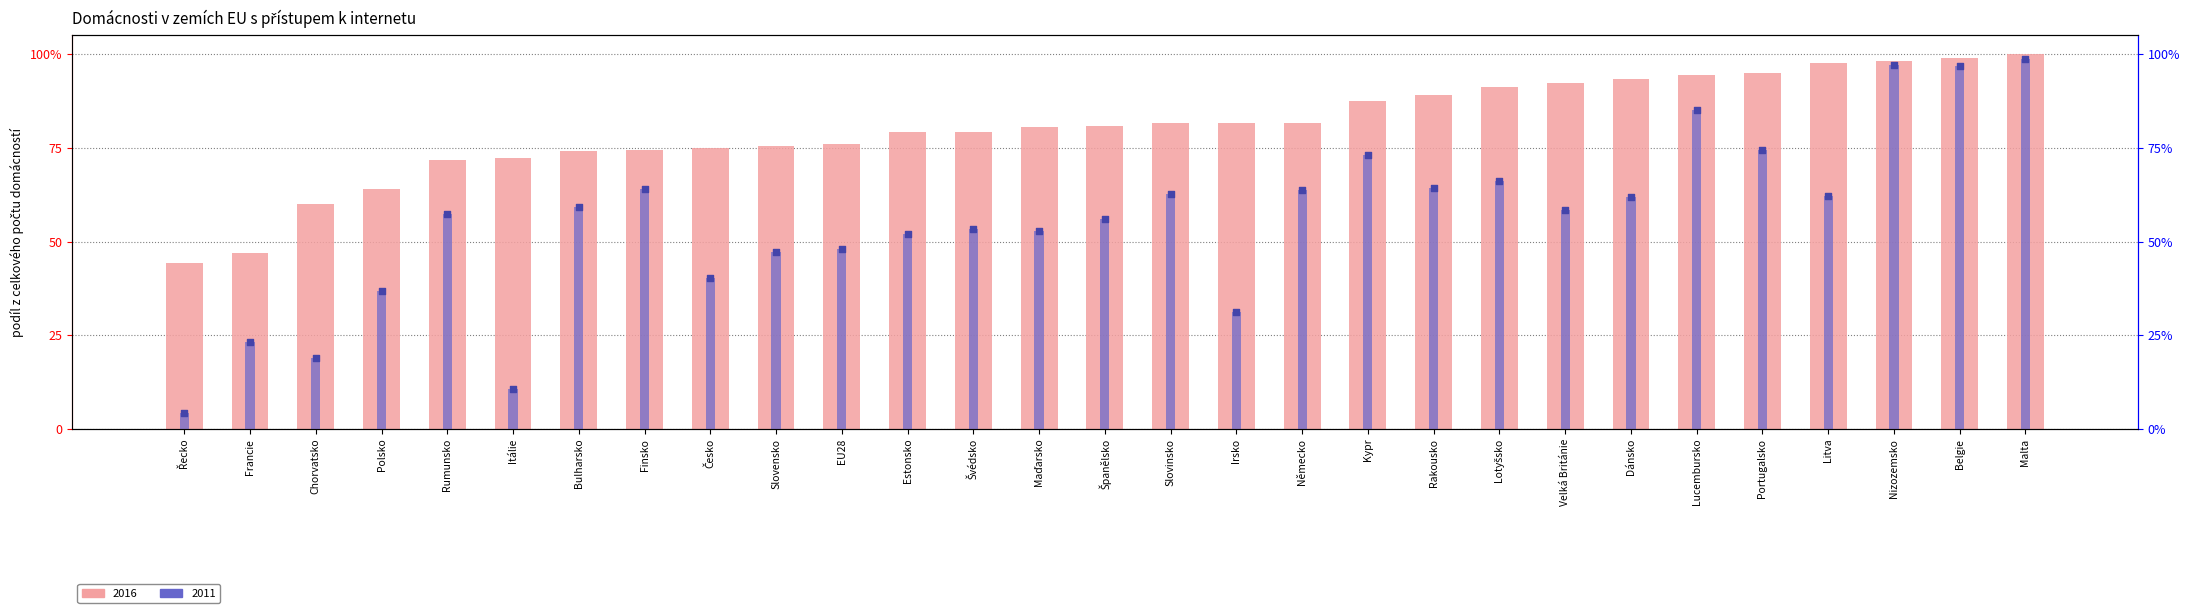

Which series reaches the maximum Y coordinate?

2016